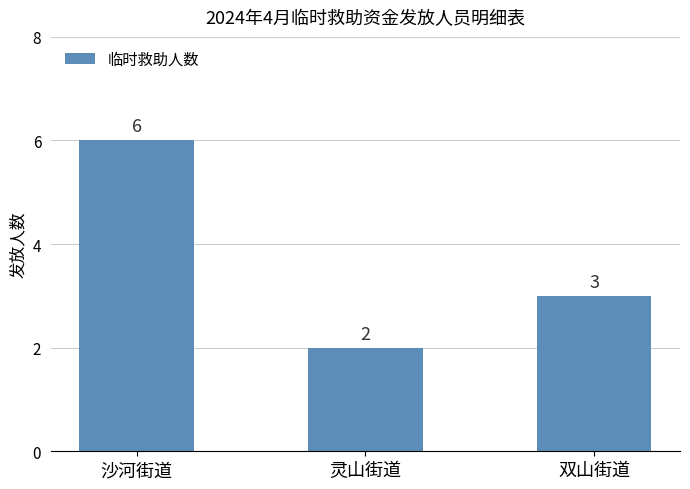

Does the chart contain stacked bars?

No